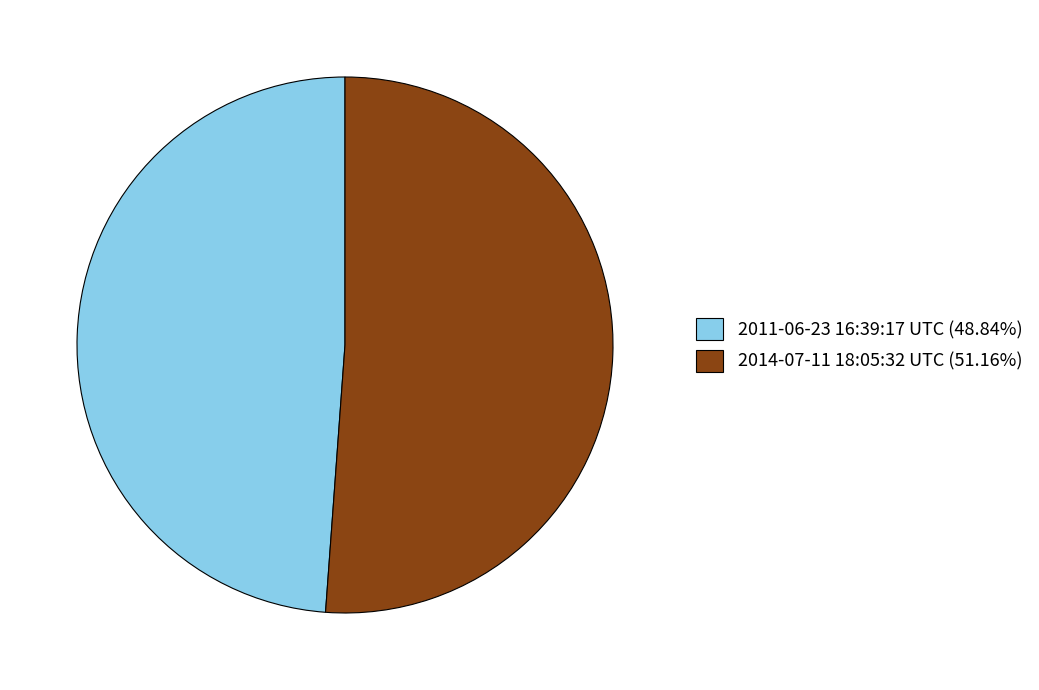

Is it true that 2011-06-23 16:39:17 UTC is 49% of the pie?

True